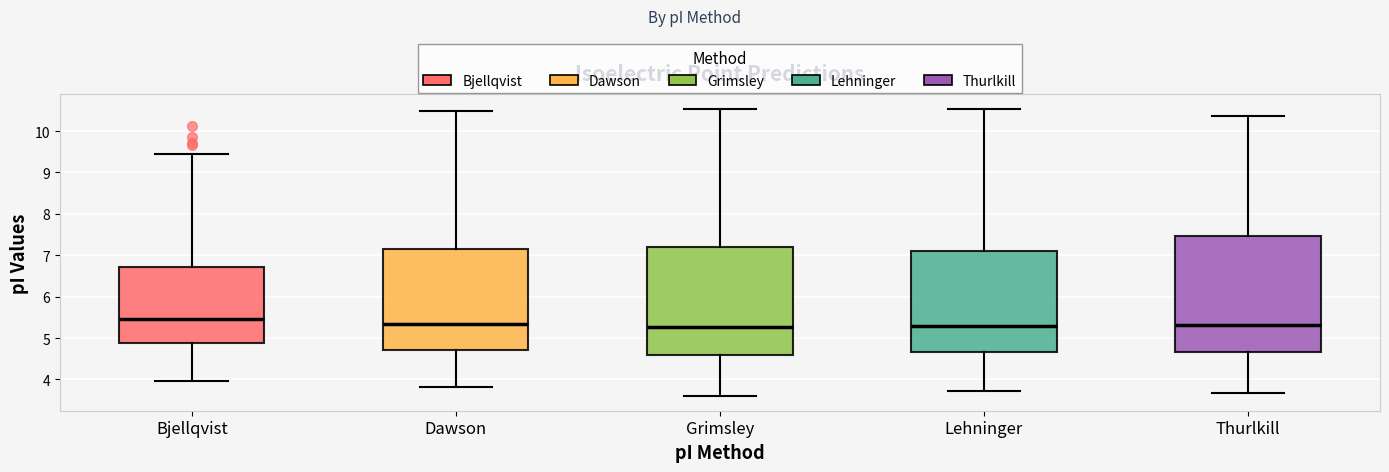

Reading left to right, transcribe this box plot: for each box, give where its median line is, the range the box spans, and where its two whiskers end, as read against the y-axis. The values are not printed on the chart, so give them approximately, as read against the axis.

Bjellqvist: median 5.4, box 4.9 to 6.7, whiskers 4.0 to 9.4
Dawson: median 5.3, box 4.7 to 7.2, whiskers 3.8 to 10.5
Grimsley: median 5.3, box 4.6 to 7.2, whiskers 3.6 to 10.5
Lehninger: median 5.3, box 4.7 to 7.1, whiskers 3.7 to 10.5
Thurlkill: median 5.3, box 4.7 to 7.5, whiskers 3.7 to 10.4